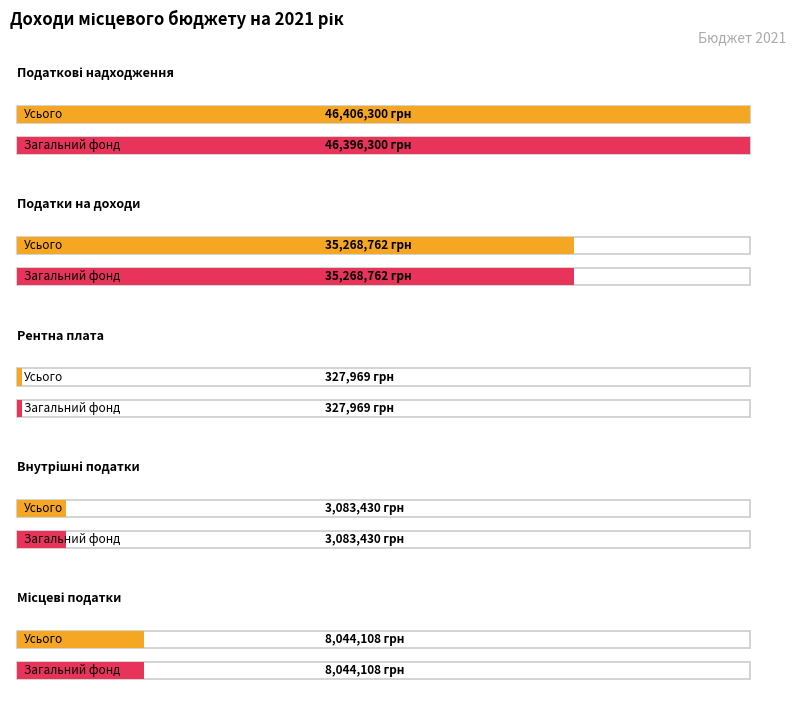

What is the difference between the maximum and minimum values in the Усього series?

46078331